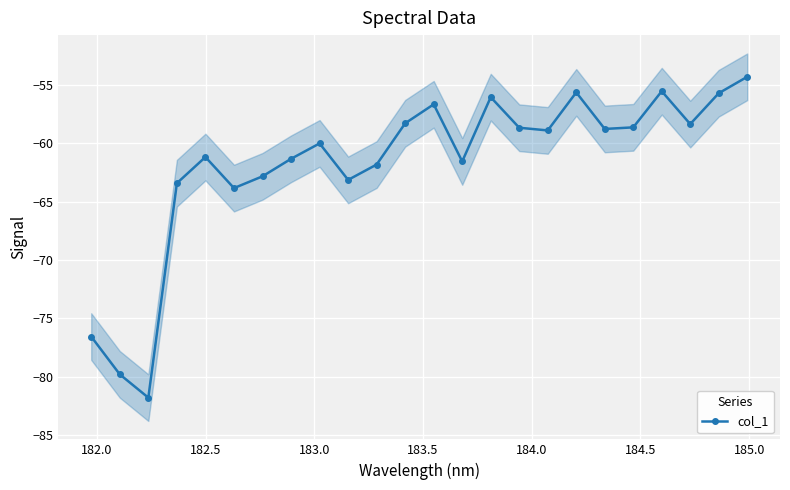

What is the greatest value displayed?

-54.3